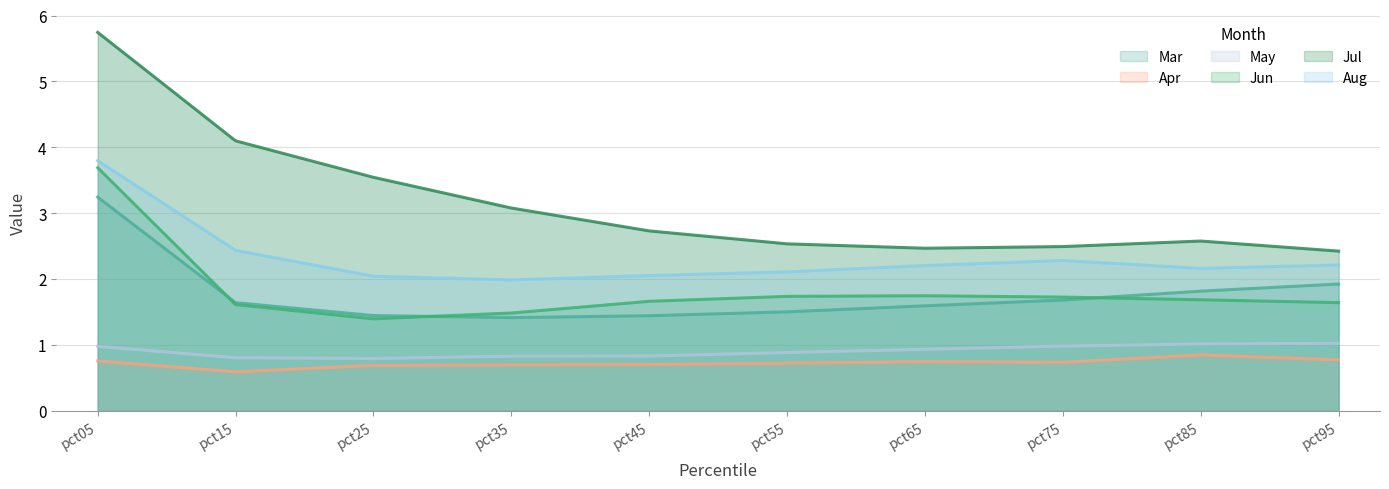

How many lines are shown in the chart?

6